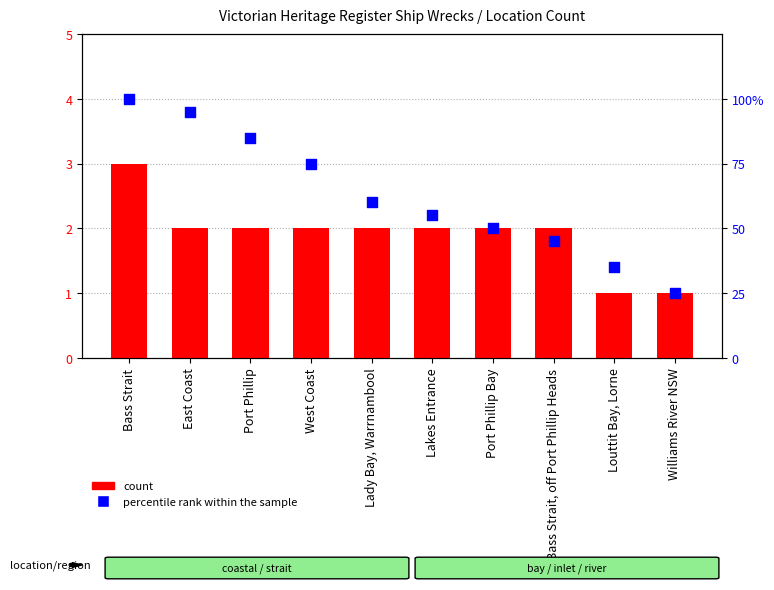

Which series contains the highest Y value?

percentile rank within the sample